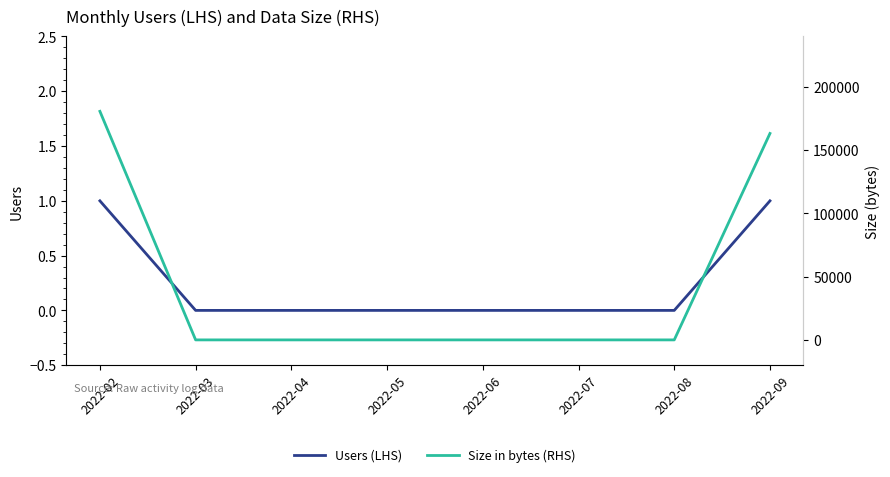

Reading right to left, list all the values displayed in this chart.

Users (LHS): 1	0	0	0	0	0	0	1
Size in bytes (RHS): 163297	0	0	0	0	0	0	180801